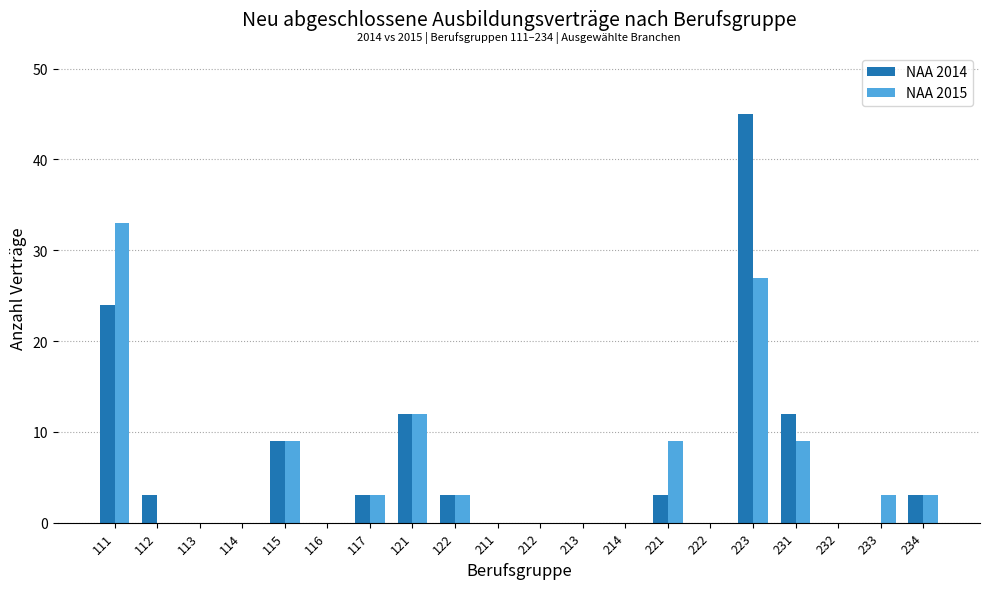

Where is NAA 2015 nearest to the value 16?

121